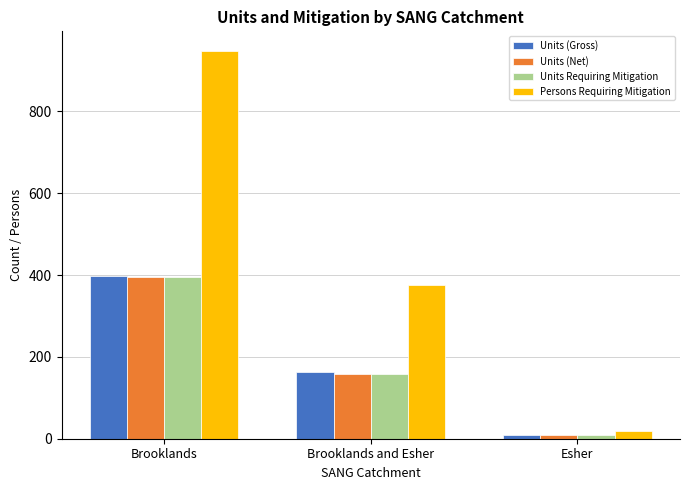

Reading right to left, transcribe all the data shown in this chart.

Units (Gross): 9.0	162.0	397.0
Units (Net): 8.0	157.0	395.0
Units Requiring Mitigation: 8.0	157.0	395.0
Persons Requiring Mitigation: 19.2	376.8	948.0